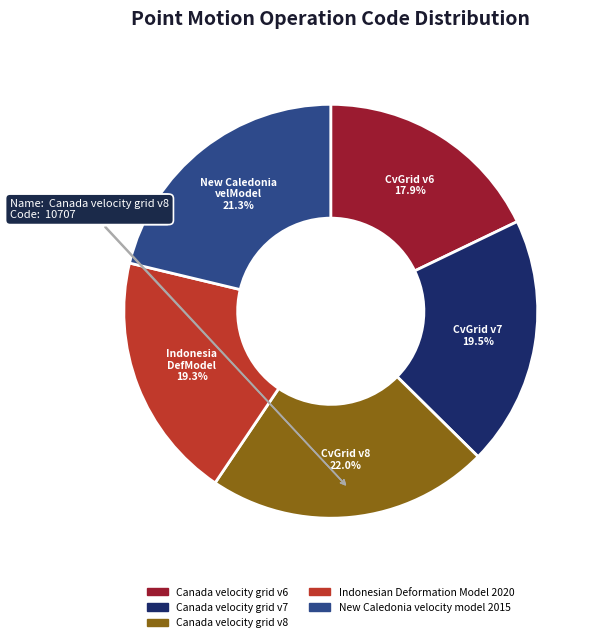

To the nearest percent, what portion does Indonesian Deformation Model 2020 represent?

19%